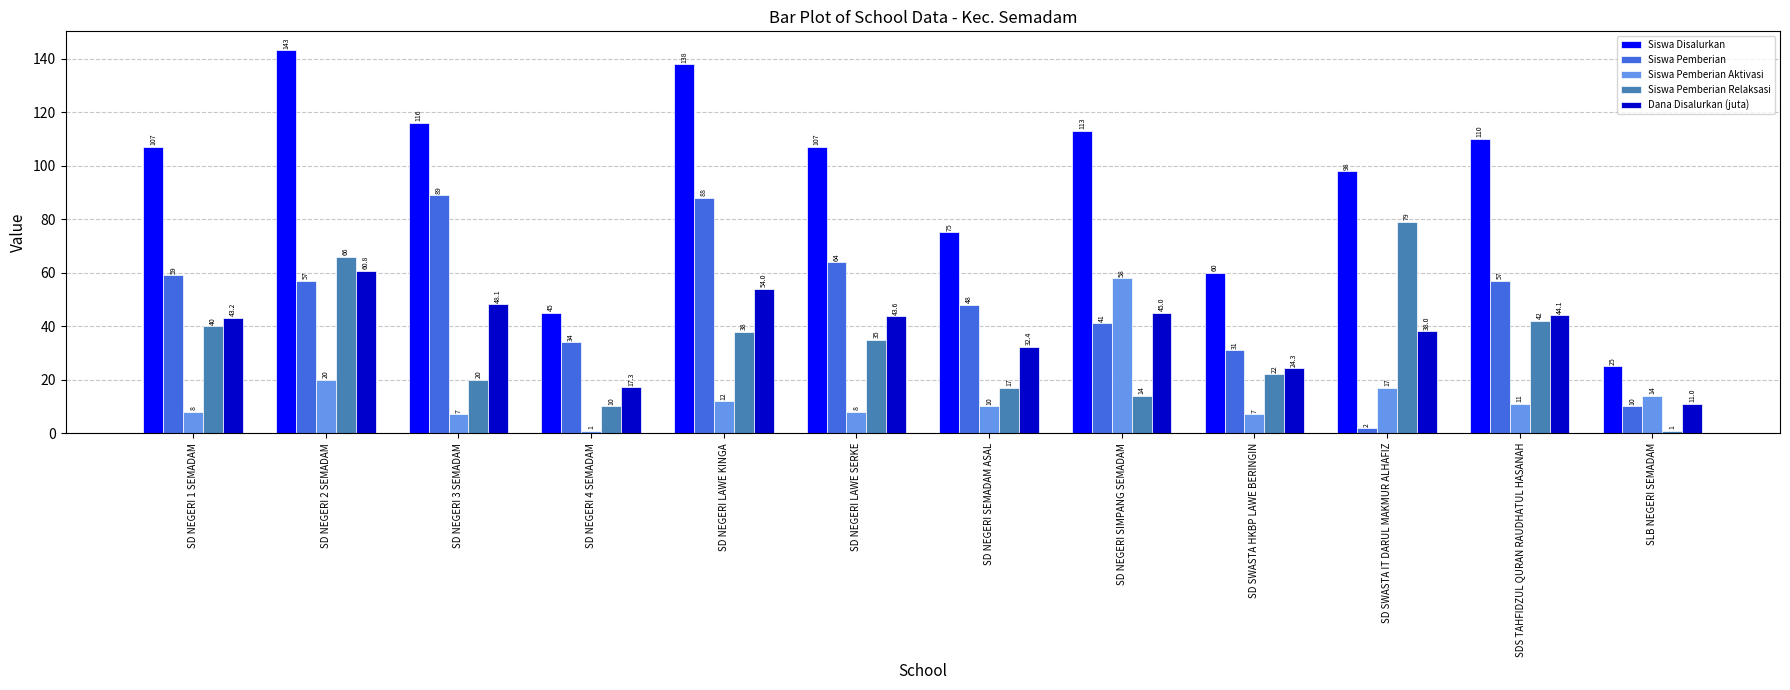

Which series has the largest range (max minus min)?

Siswa Disalurkan